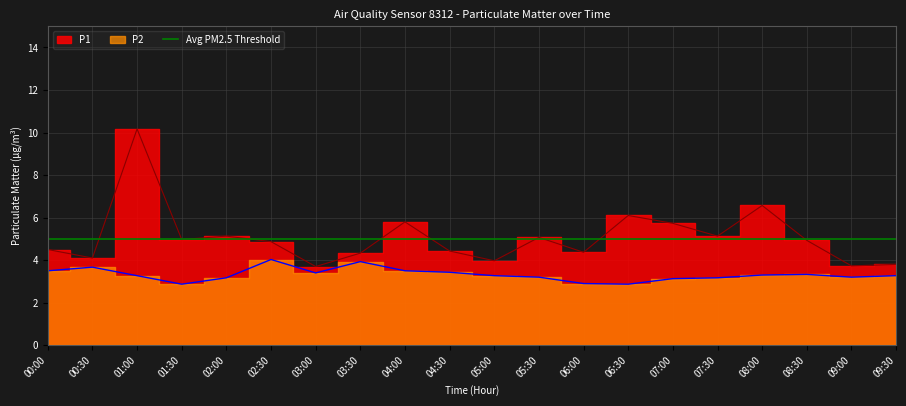

Is the value of P2 at 03:00 greater than the value of P1 at 03:00?

No